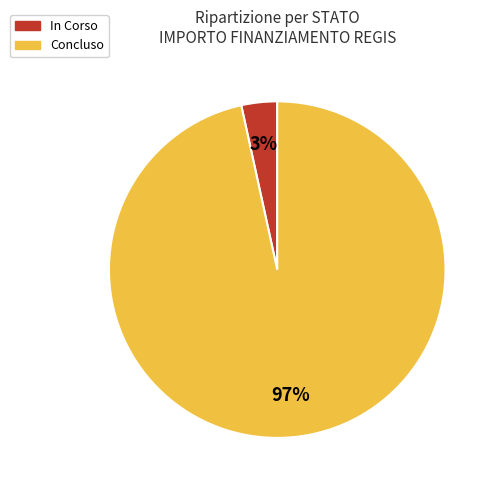

To the nearest percent, what is the combined percentage of Concluso and In Corso?

100%